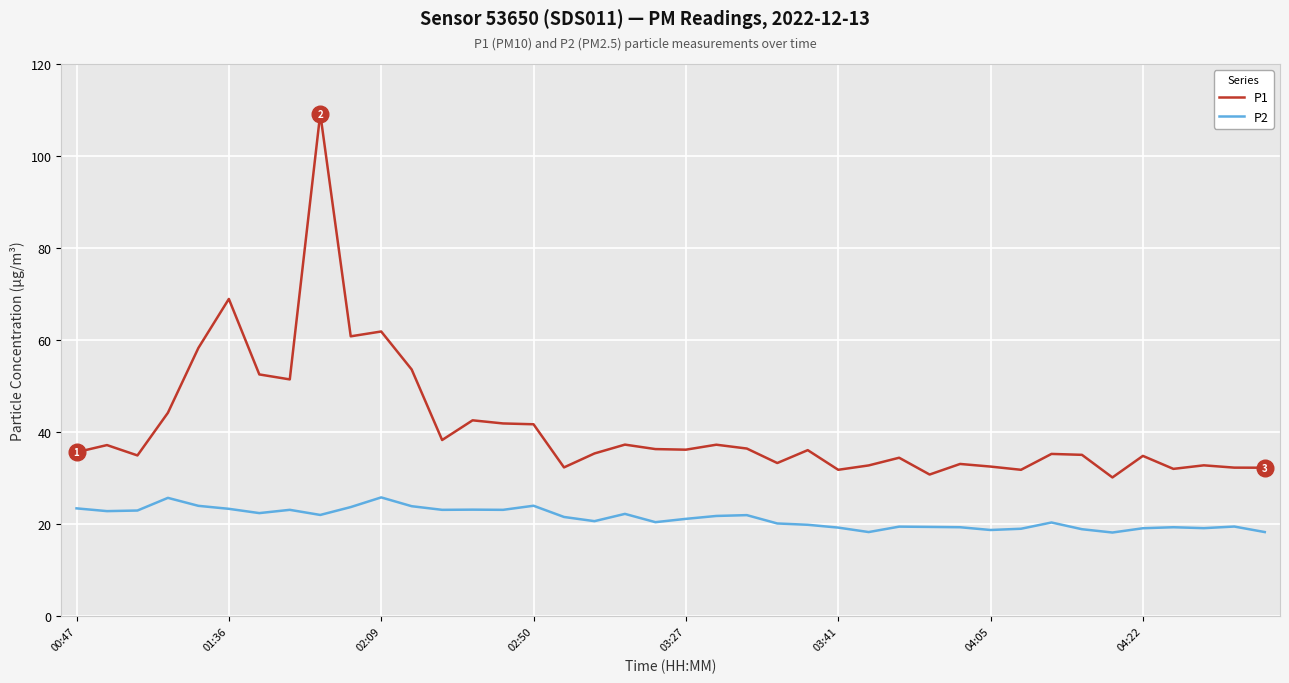

True or false: P1 has more than 1 interior local peaks.

True